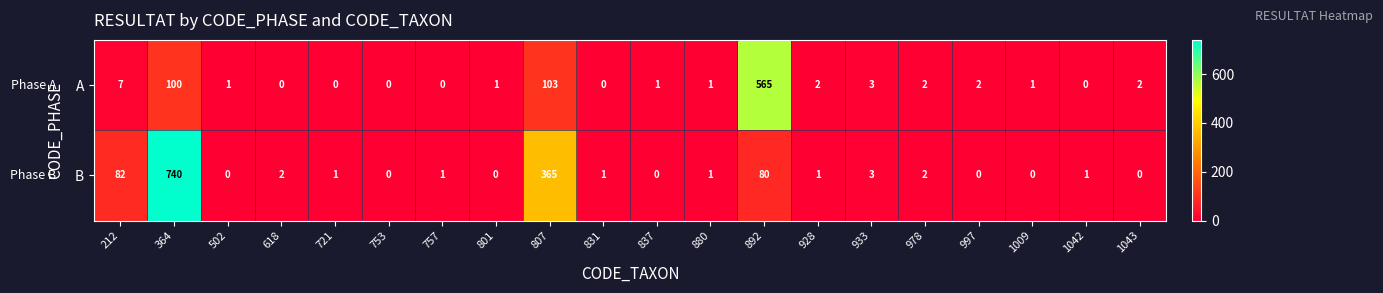

At how many categories does at least one series exceed 85?

3